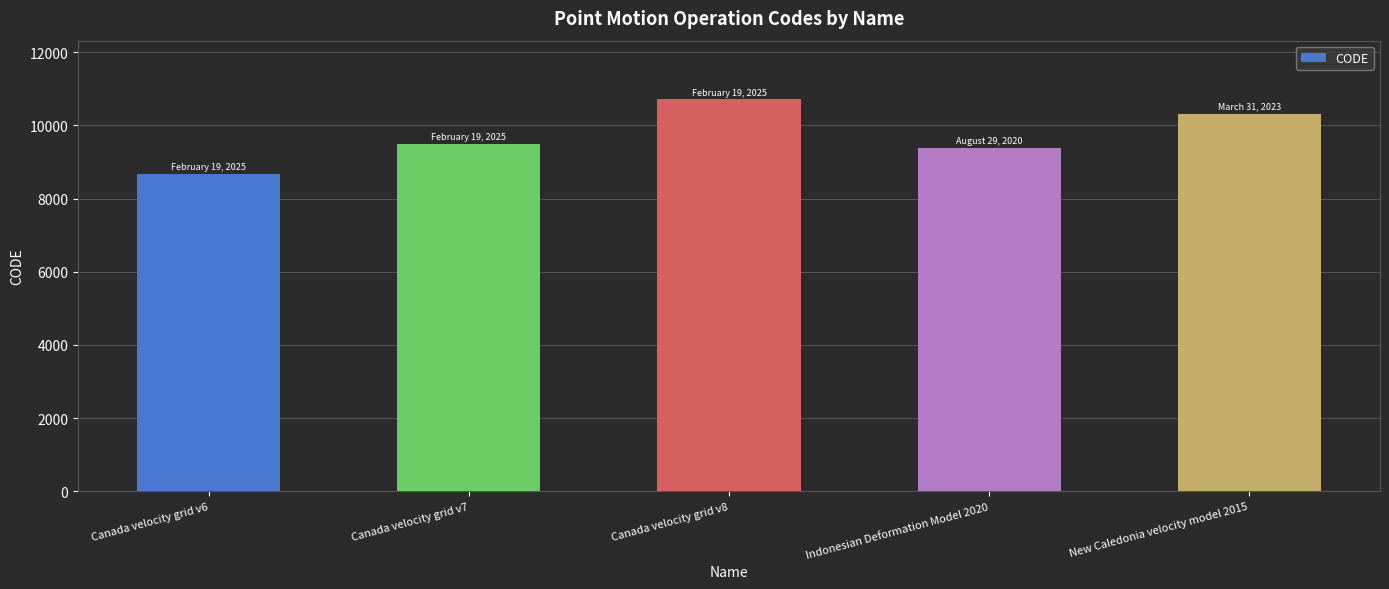

How many distinct data groups are displayed?

1